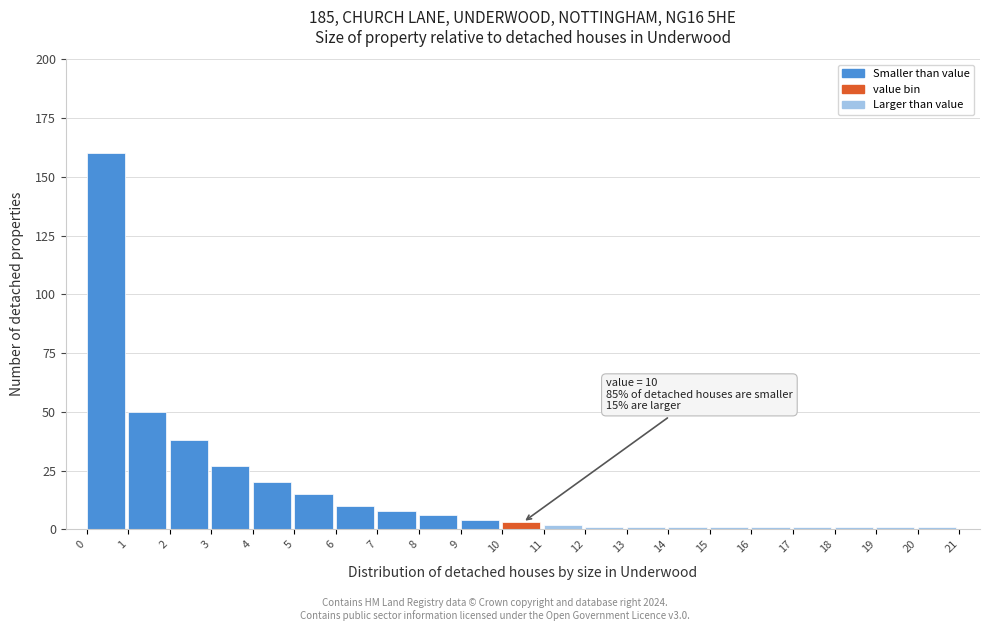

Over which range of the x-axis is the bar tallest?

0 to 1